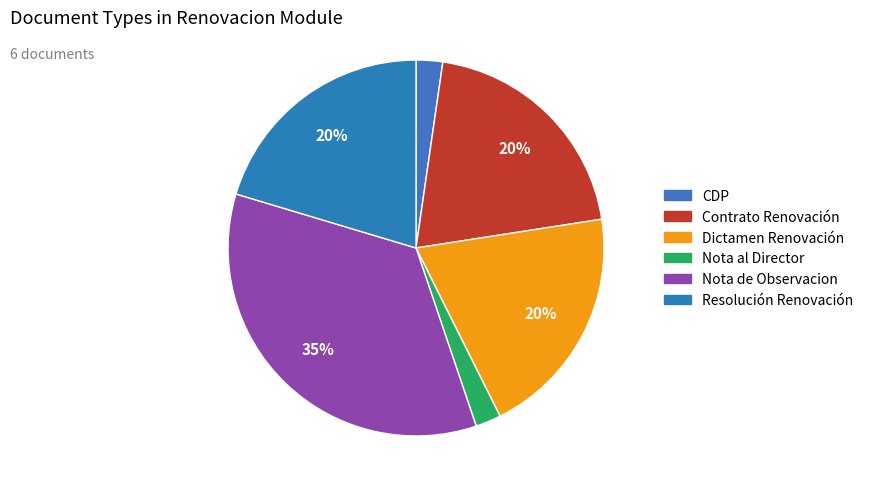

To the nearest percent, what is the difference between the largest and smallest slice percentages?

33%